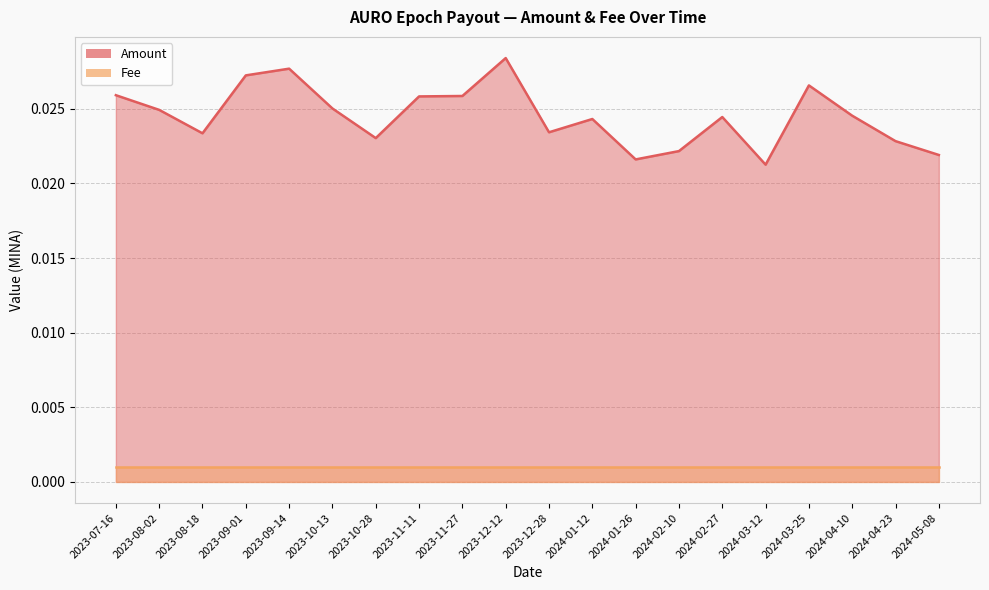

Where is the first local maximum?

2023-09-14